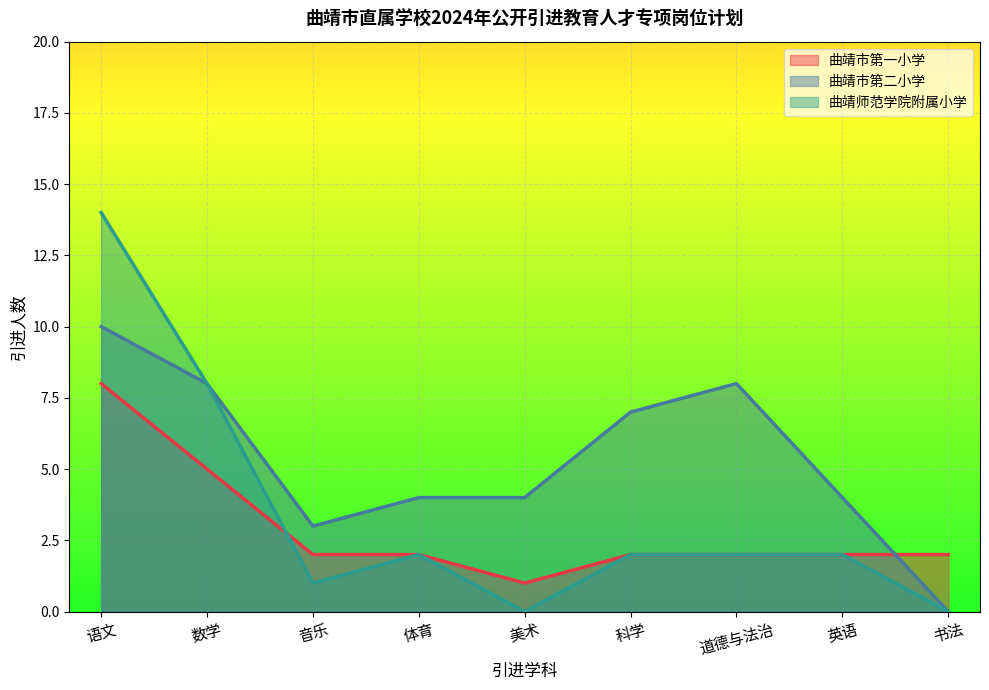

In 曲靖师范学院附属小学, how many points are lower than both neighbors (excluding endpoints)?

2